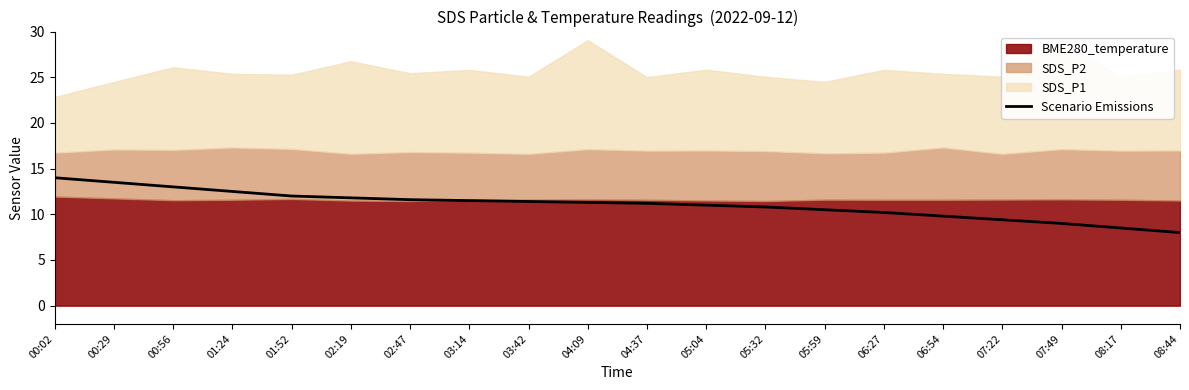

What is the ratio of the value at 04:37 to the value at 08:44?

1.4